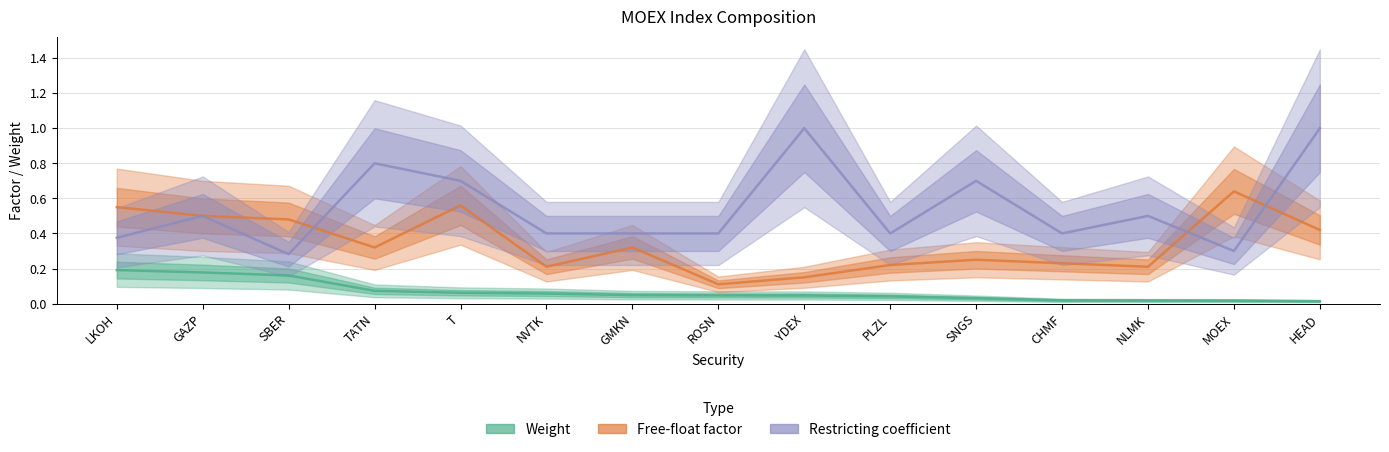

How many Free-float factor values are between 0 and 1?

15